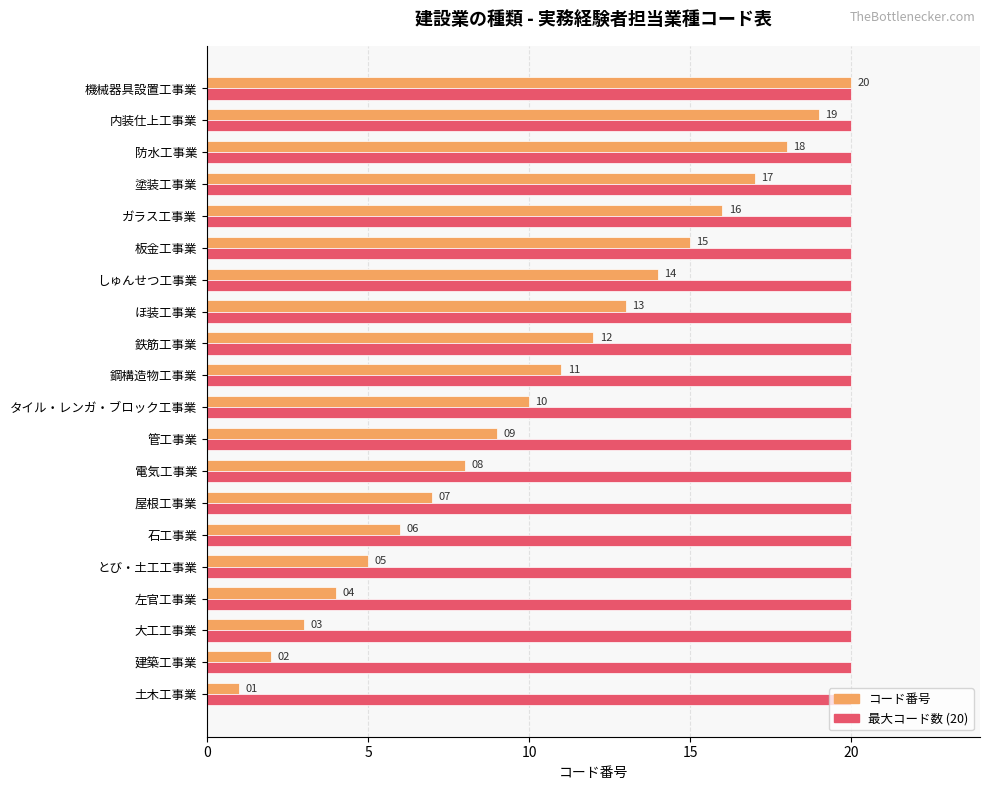

Which series has the largest total across all categories?

最大コード数 (20)